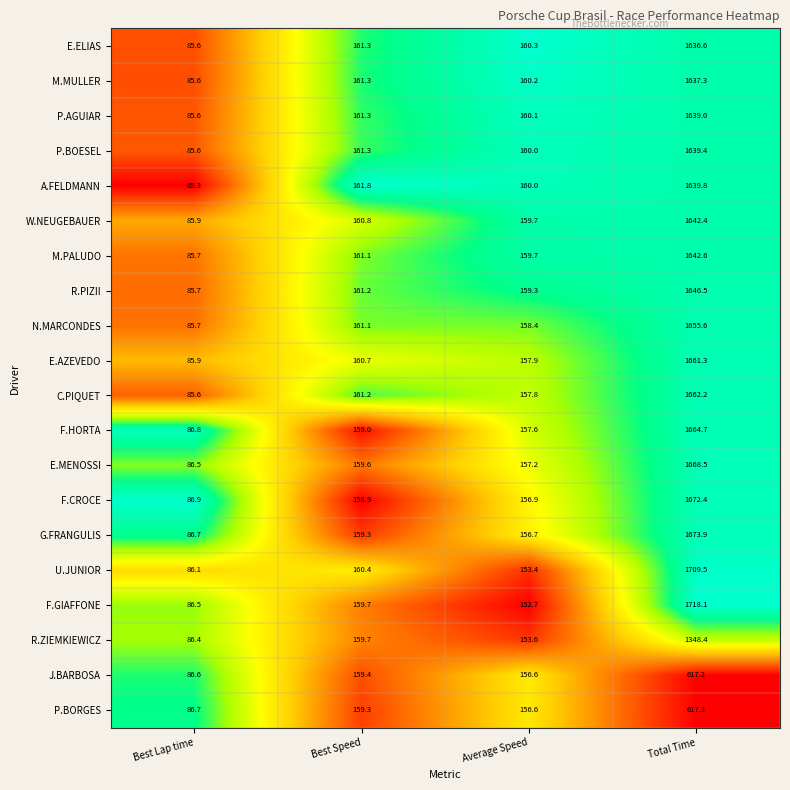

Which series has the largest range (max minus min)?

F.GIAFFONE